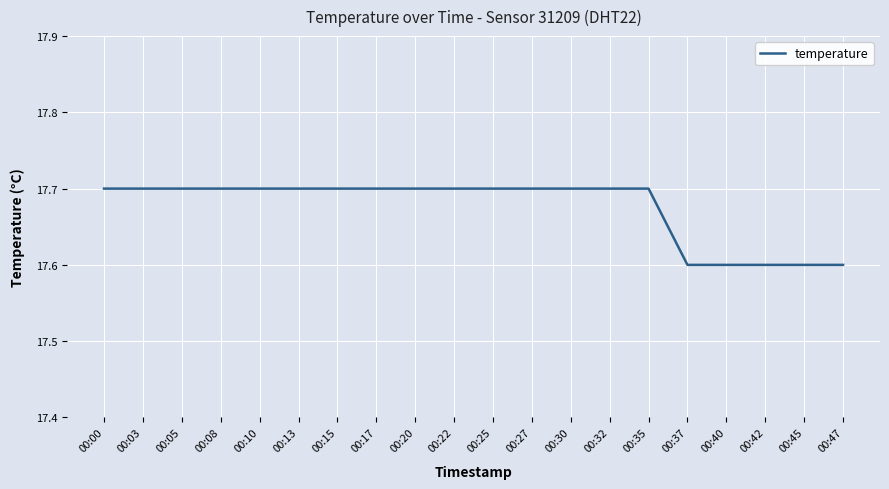

Approximately how many times larger is the value at 00:47 compared to 00:15?

1.0